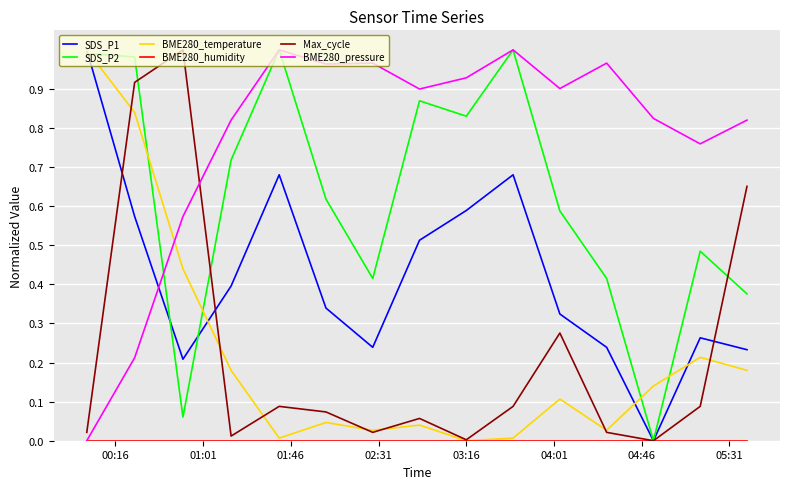

Which series has the largest total across all categories?

BME280_pressure